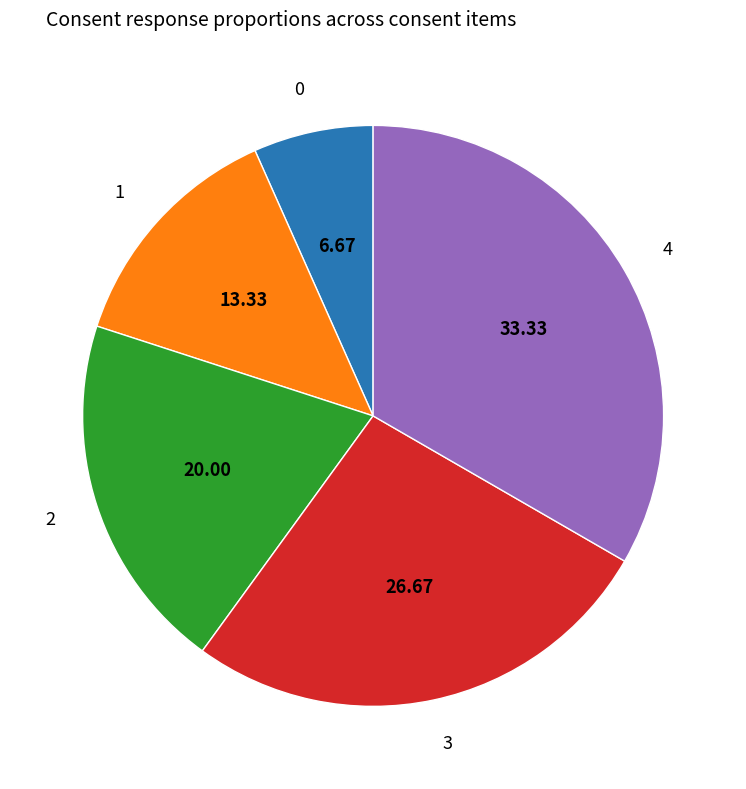

Does any single category account for the majority?

No